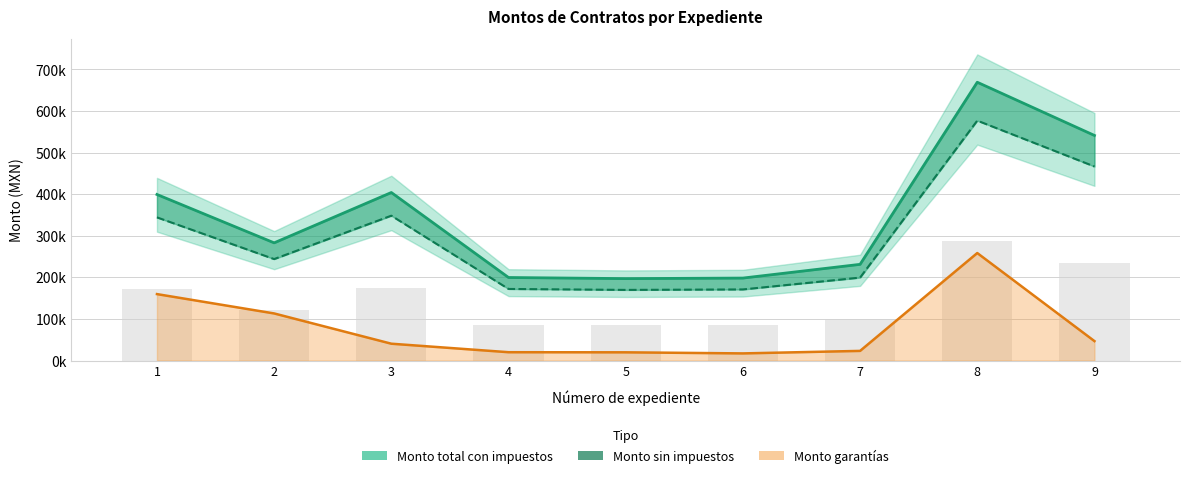

How many data points in Monto sin impuestos are less than 243951?

4